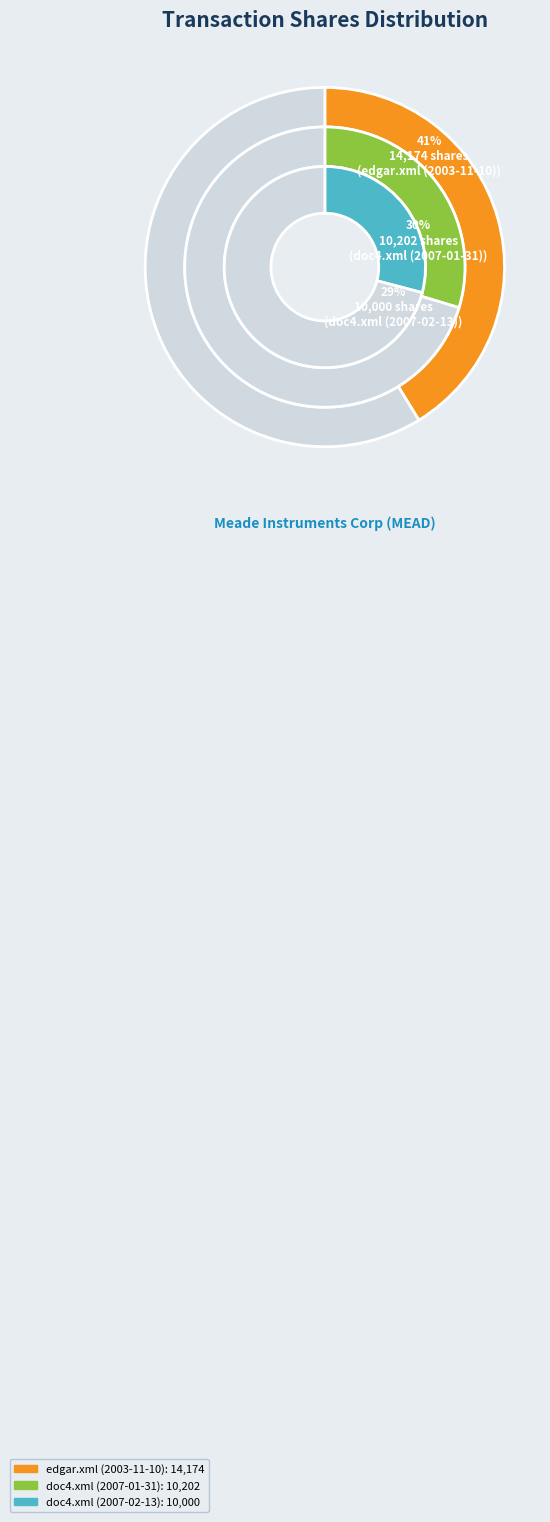

Is there any slice that represents more than half of the pie?

No